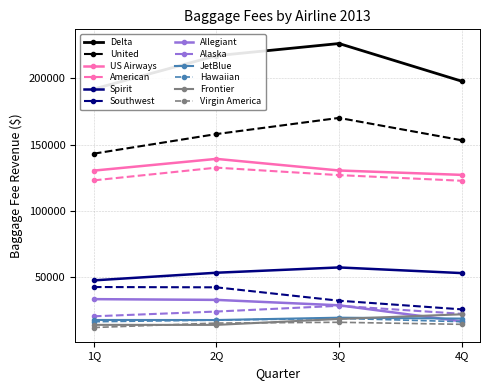

What is the total value across all series at Southwest?

143540